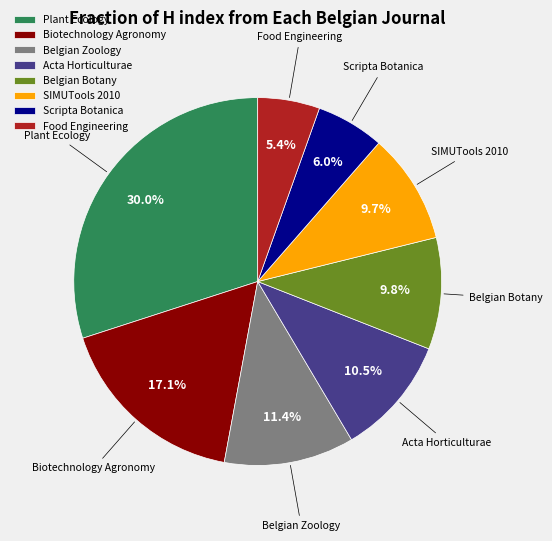

What is the smallest slice in the pie chart?

Food Engineering